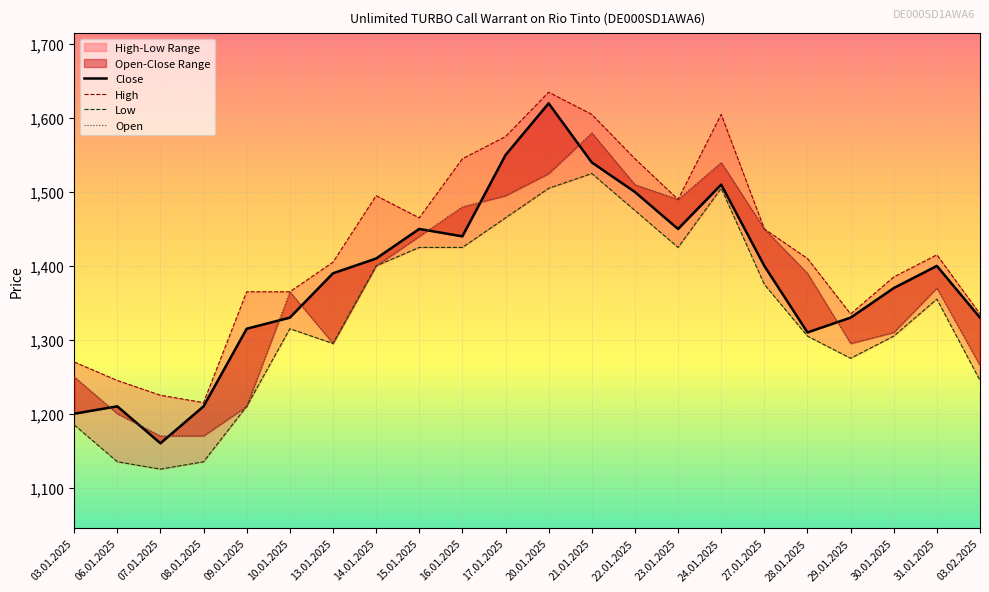

True or false: High and Close cross at least once.

False